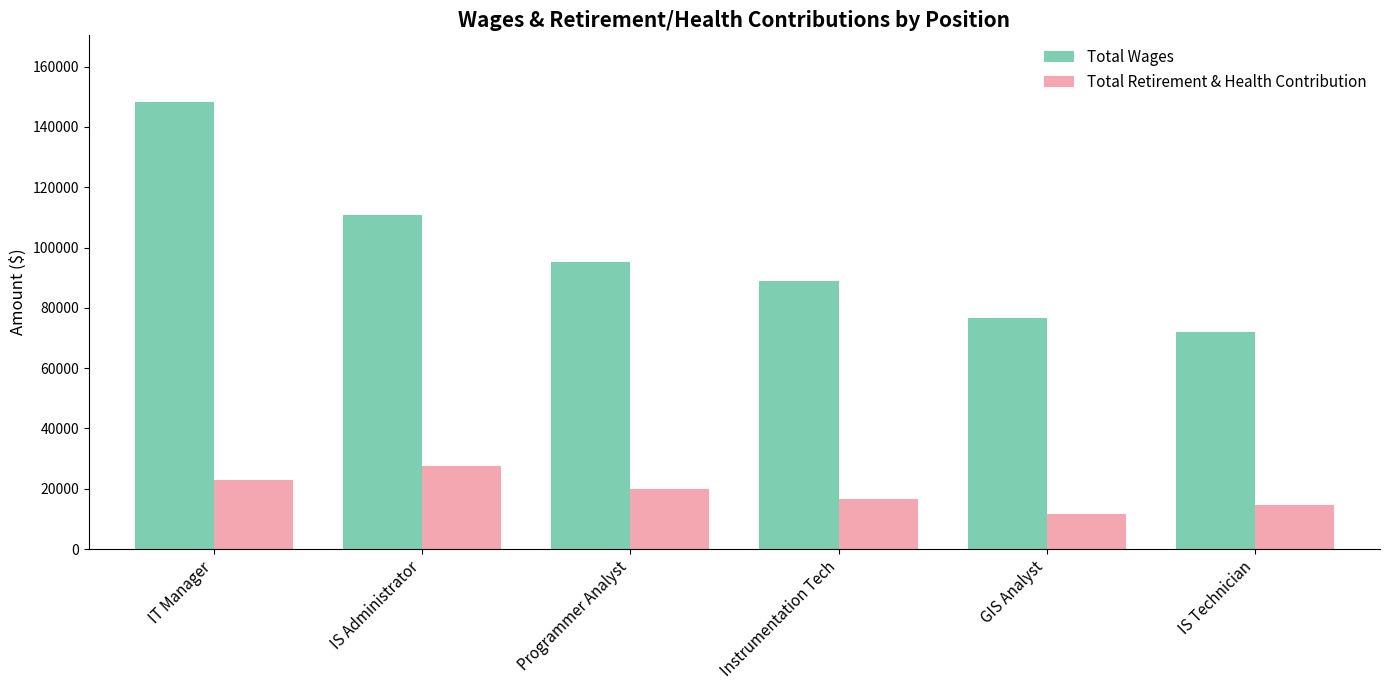

How many Total Retirement & Health Contribution values are between 14579 and 23021?

4